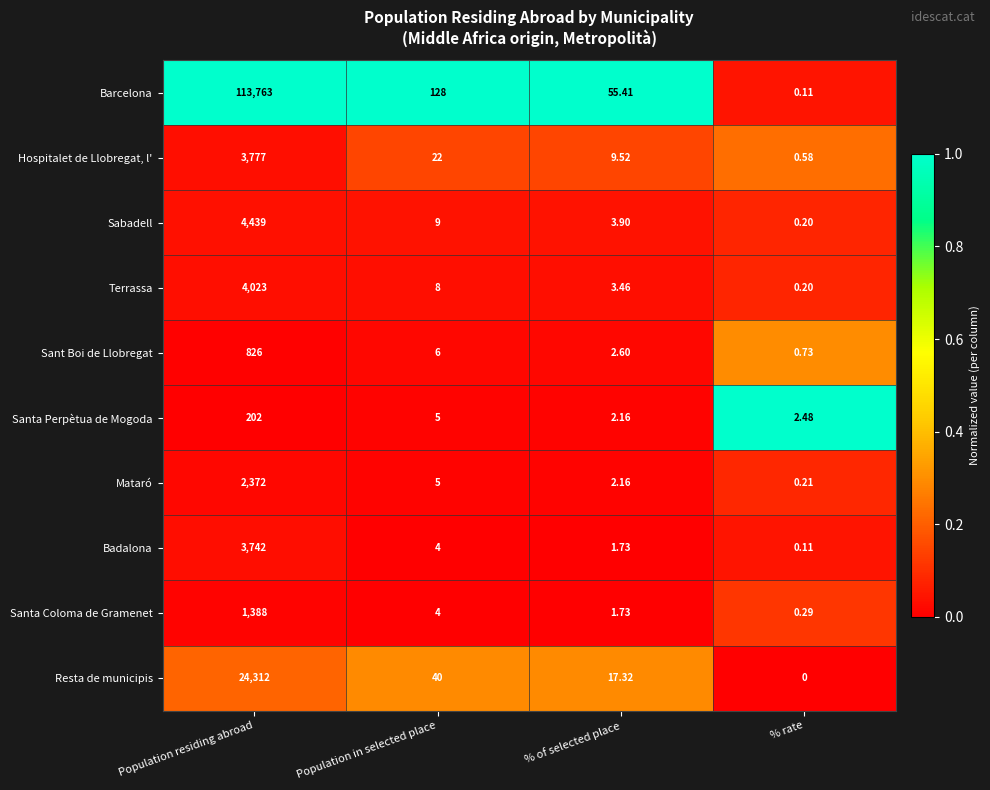

At how many categories does at least one series exceed 0?

4